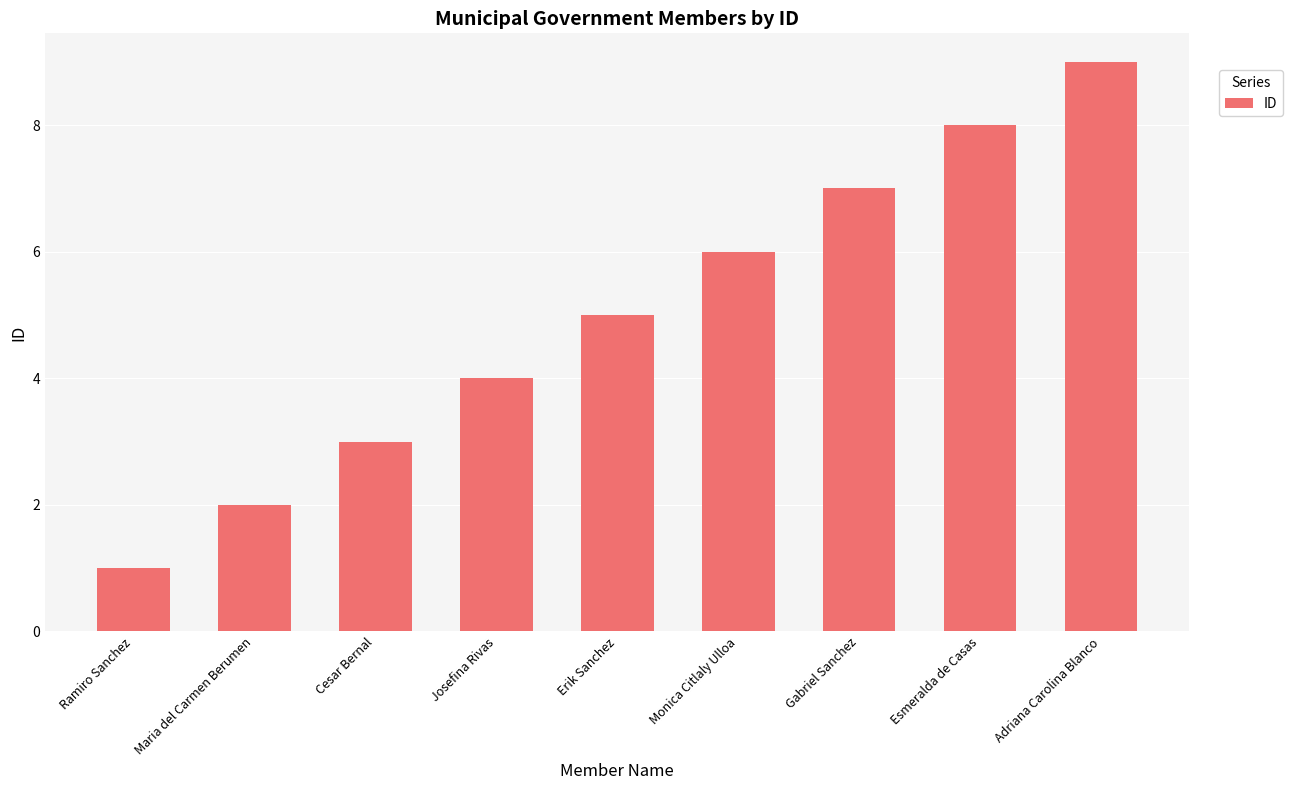

Rank the categories by value from highest to lowest.

Adriana Carolina Blanco, Esmeralda de Casas, Gabriel Sanchez, Monica Citlaly Ulloa, Erik Sanchez, Josefina Rivas, Cesar Bernal, Maria del Carmen Berumen, Ramiro Sanchez